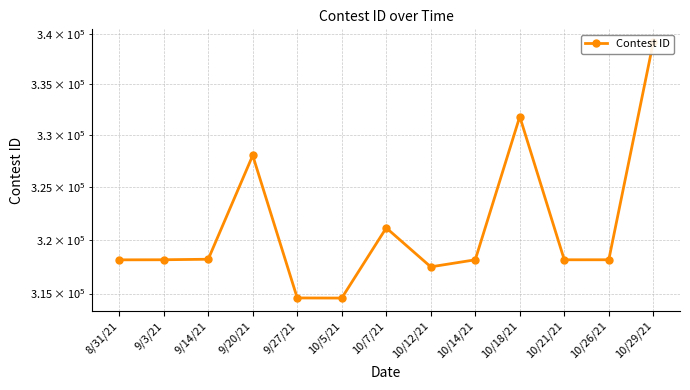

What is the average value?

321217